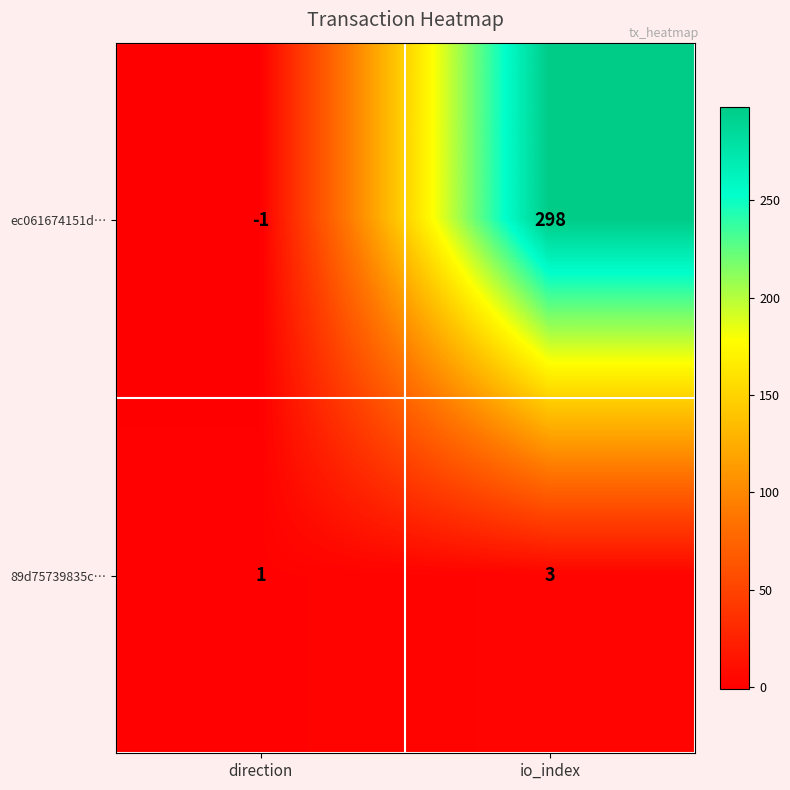

Reading left to right, transcribe all the data shown in this chart.

ec061674151d…: direction=-1	io_index=298
89d75739835c…: direction=1	io_index=3